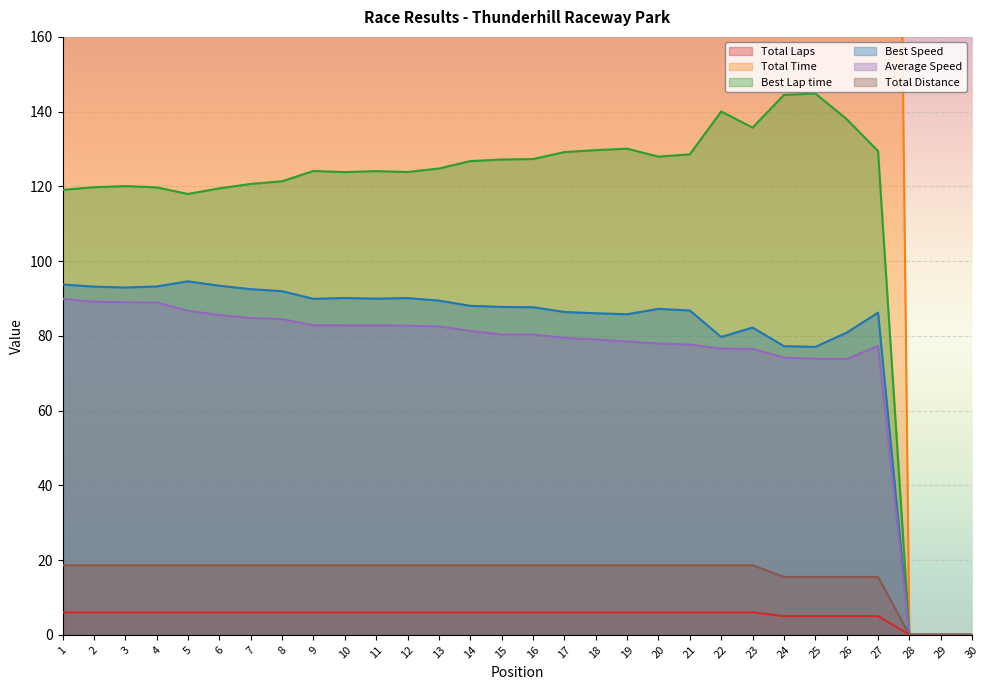

At which category is the sum across all series the highest?

22